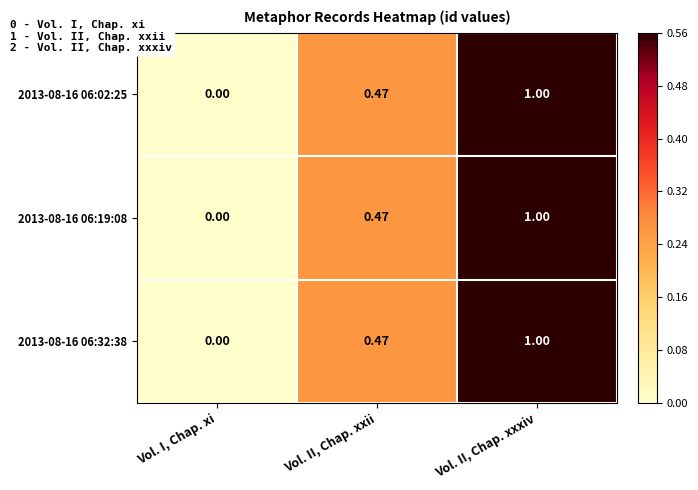

List the labels in order of 2013-08-16 06:02:25 value, largest first.

Vol. II, Chap. xxxiv, Vol. II, Chap. xxii, Vol. I, Chap. xi